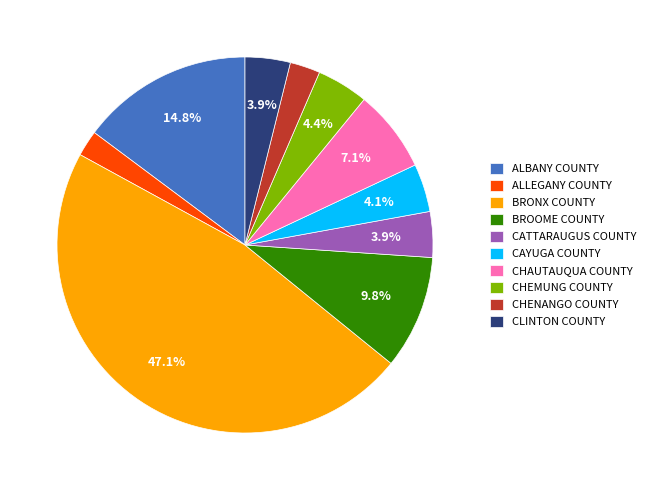

Is there a majority slice in this chart?

No